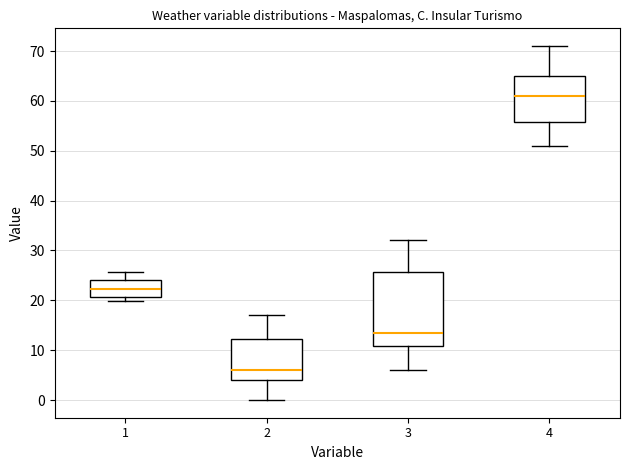

Which box has the highest median line?

4